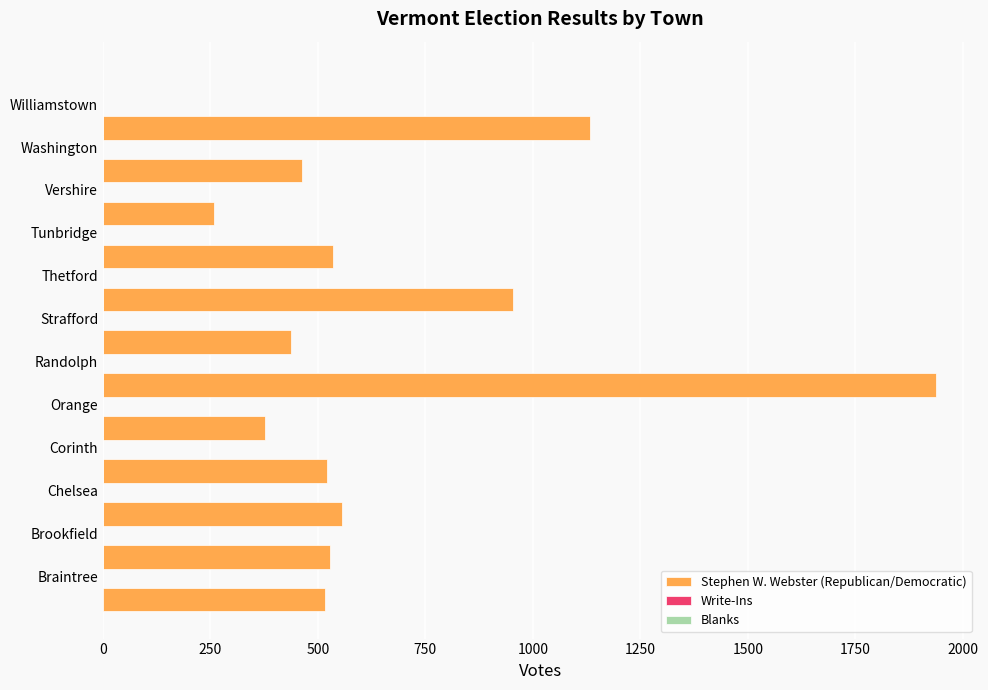

What is the sum of all values?

8218